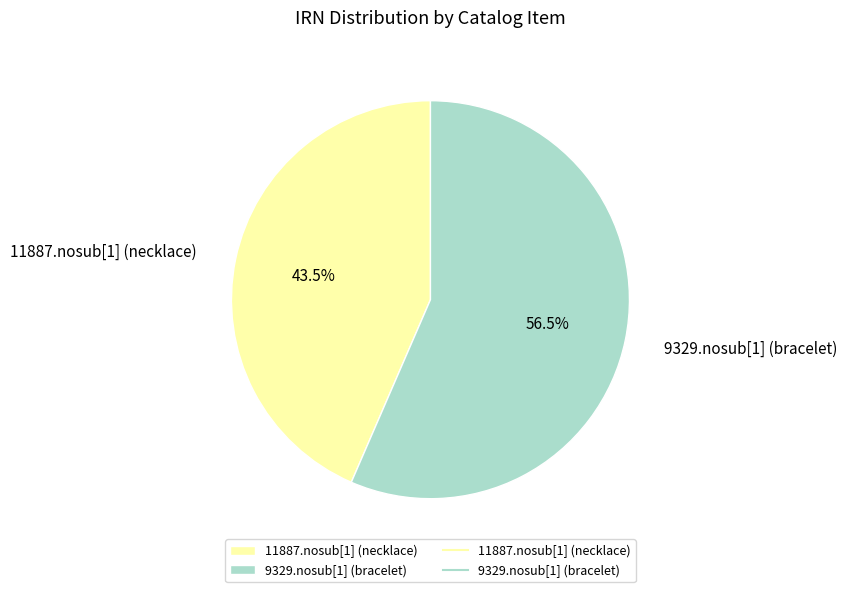

Which has a higher value, 11887.nosub[1] (necklace) or 9329.nosub[1] (bracelet)?

9329.nosub[1] (bracelet)